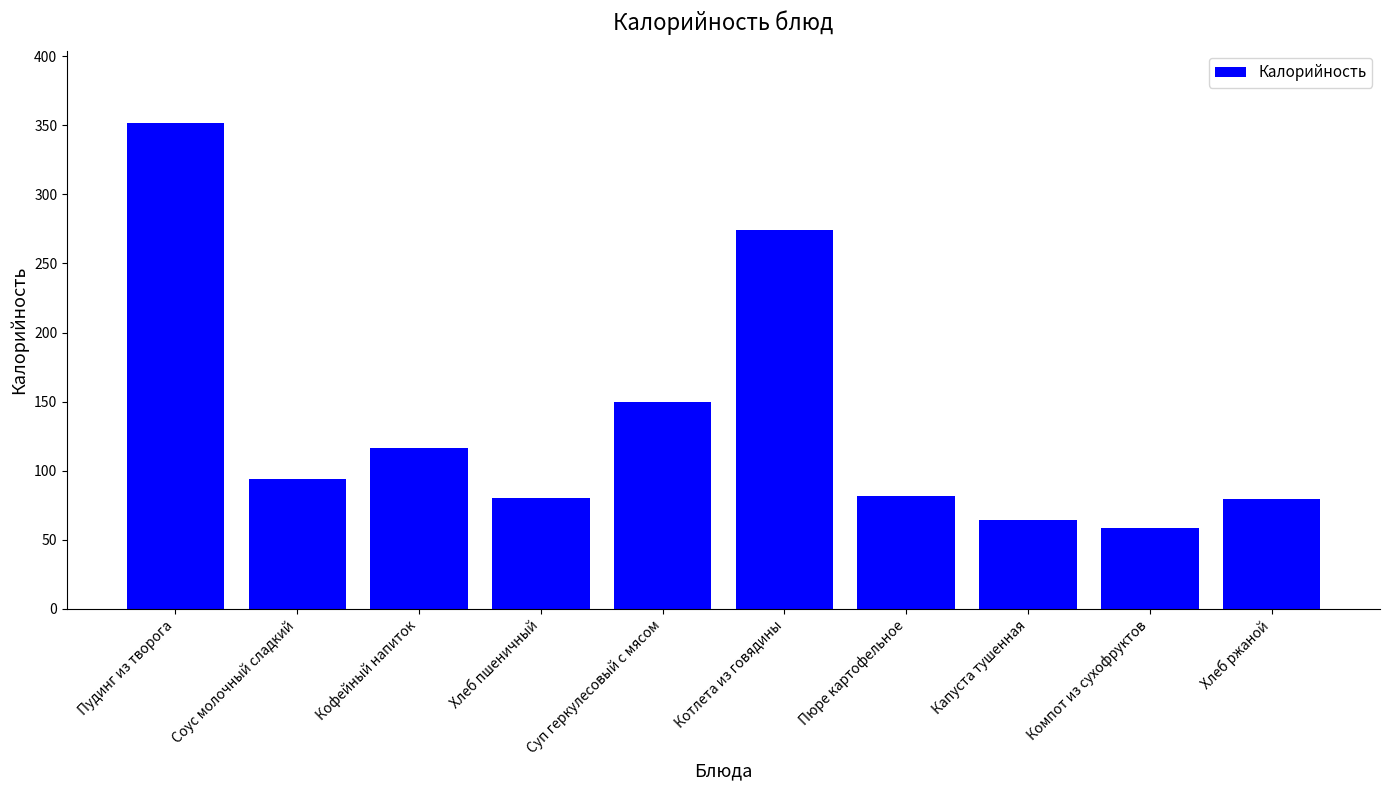

Approximately how many times larger is the value at Компот из сухофруктов compared to Соус молочный сладкий?

0.6